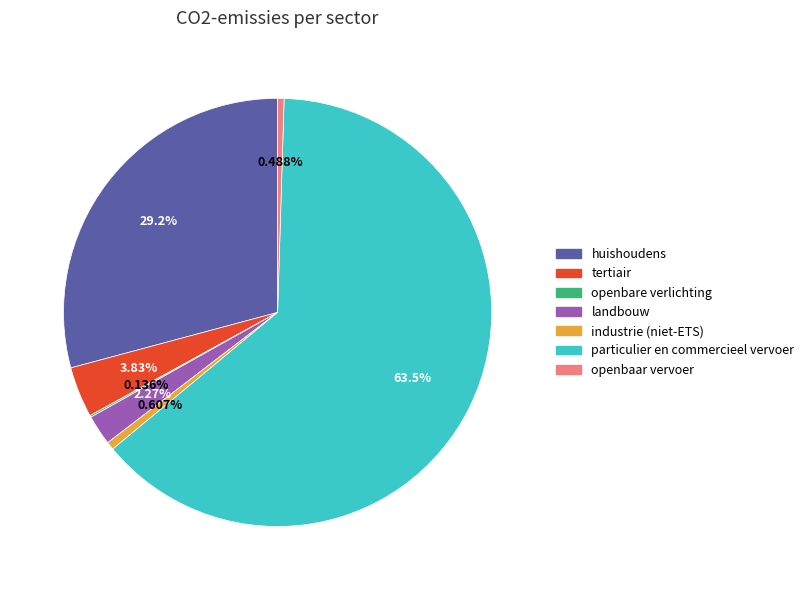

What percentage is the industrie (niet-ETS) slice, to the nearest percent?

1%